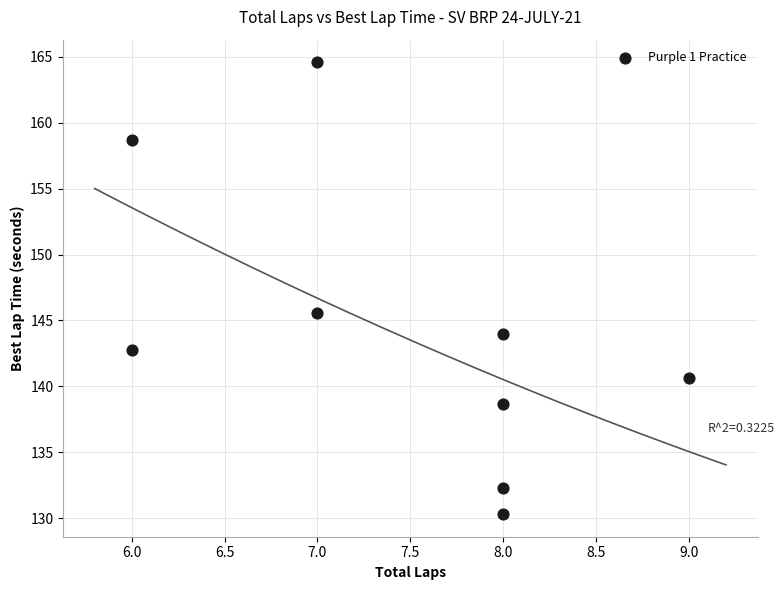

What Y value in the scatter plot is closest to 147?

145.6